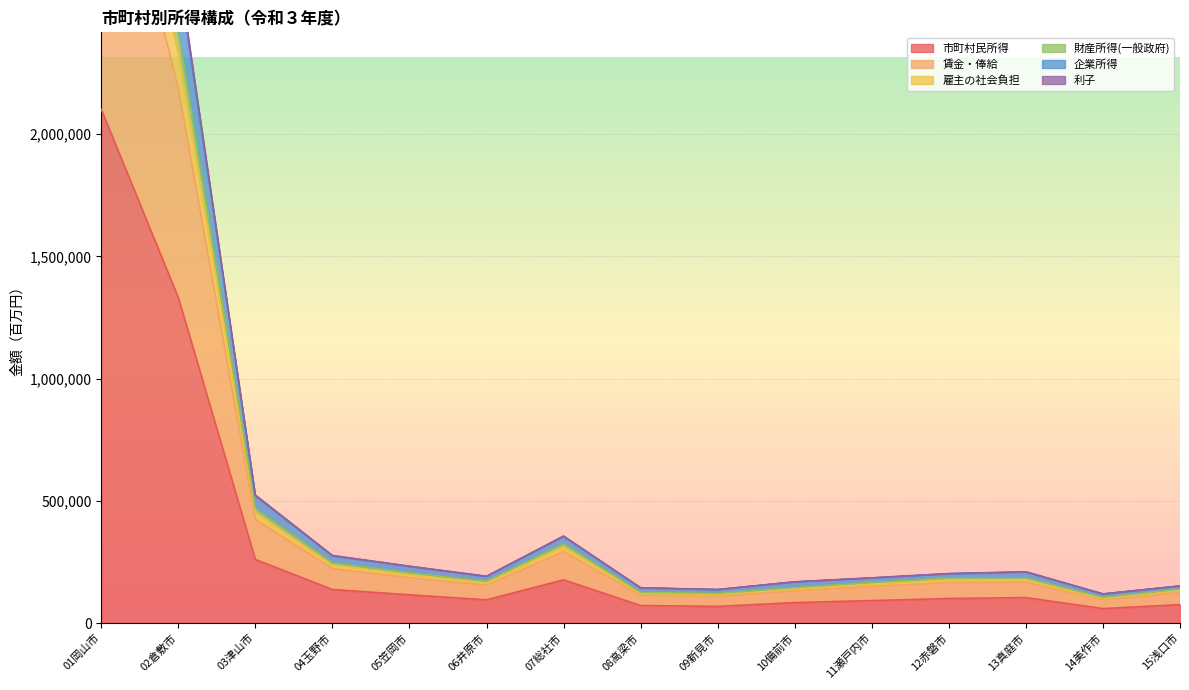

True or false: 雇主の社会負担 and 賃金・俸給 cross at least once.

False